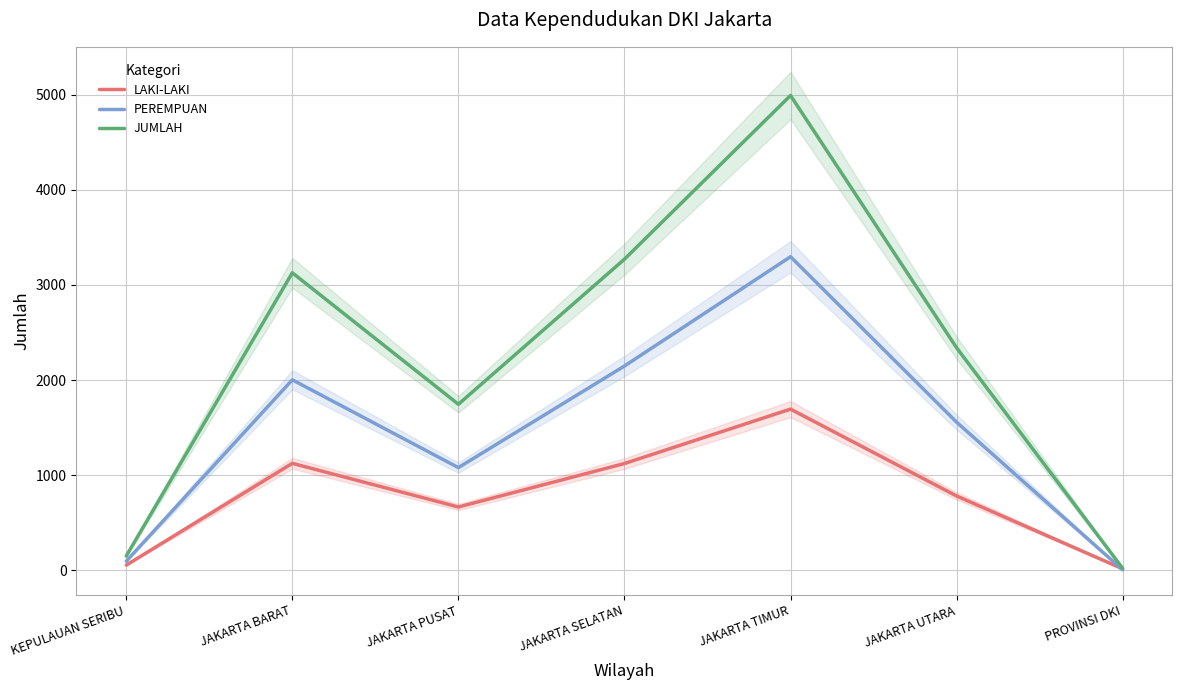

Which series changed the most between JAKARTA BARAT and JAKARTA UTARA?

JUMLAH